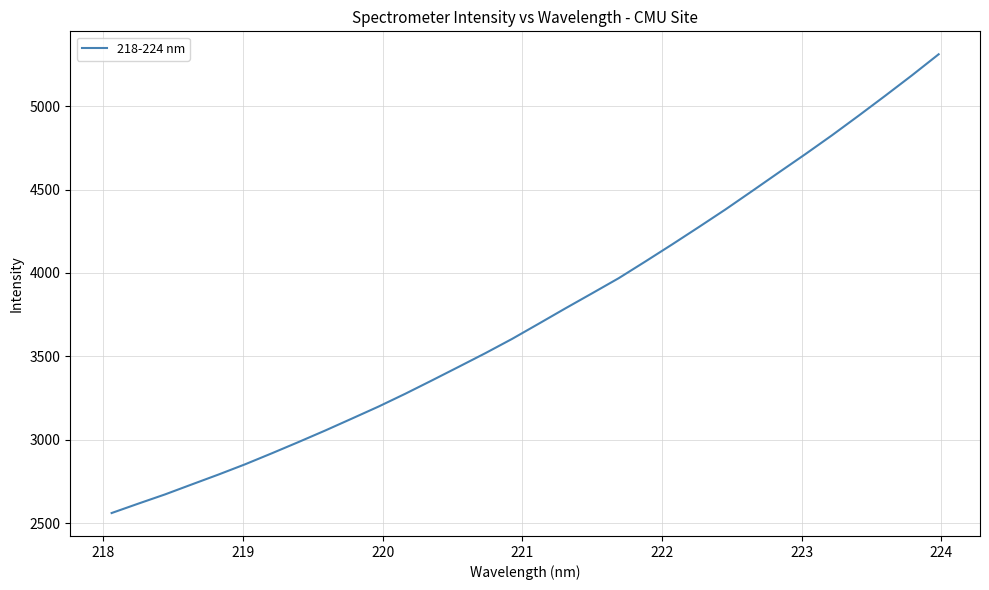

What is the minimum value shown in the chart?

2560.6